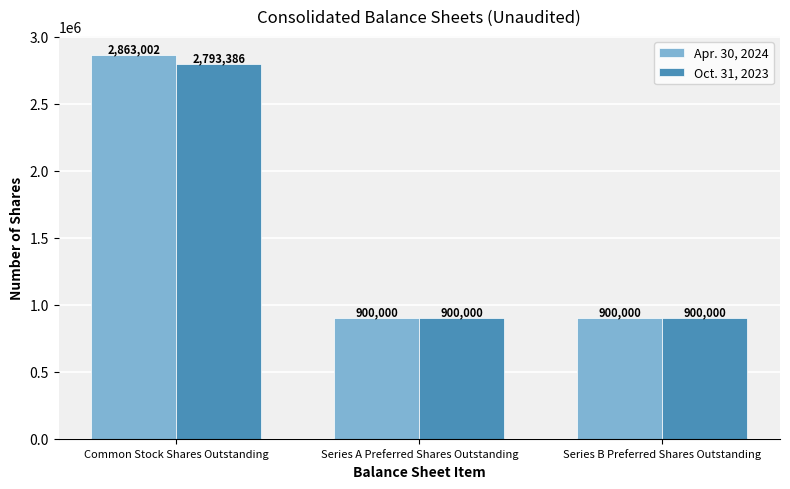

What is the minimum value for Oct. 31, 2023?

900000